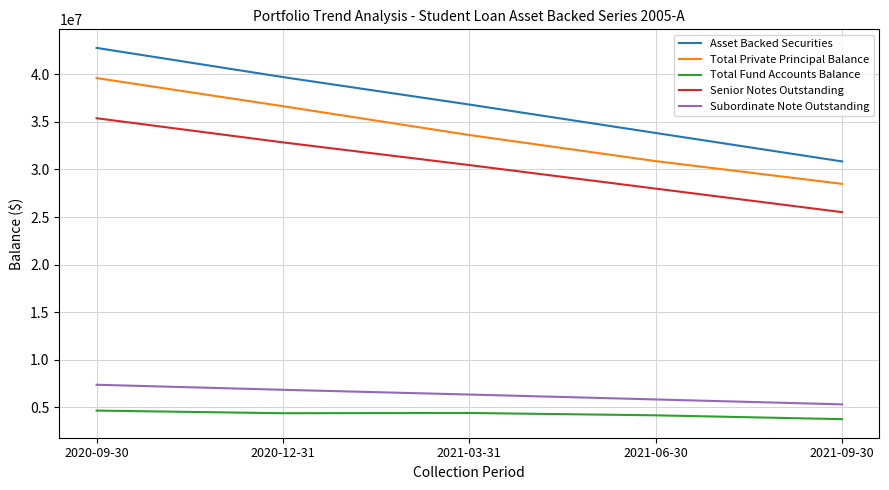

How many values in the Total Private Principal Balance series exceed 33618512?

3